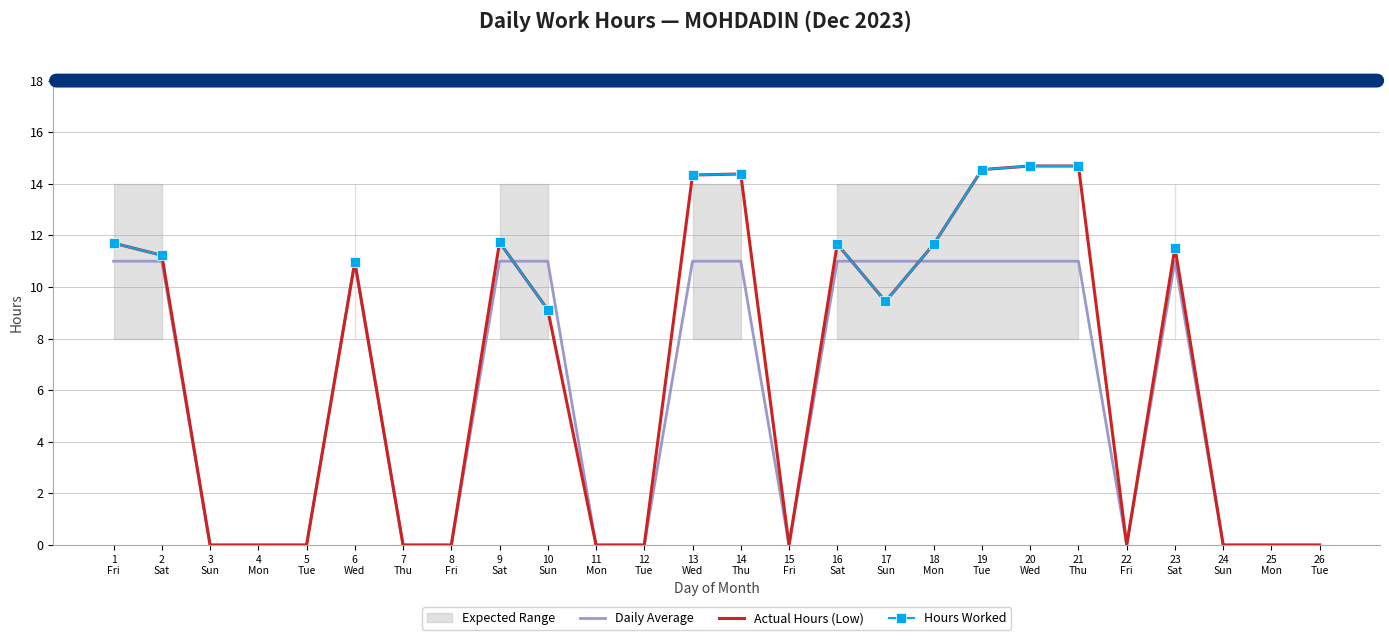

At how many categories does at least one series exceed 12?

5